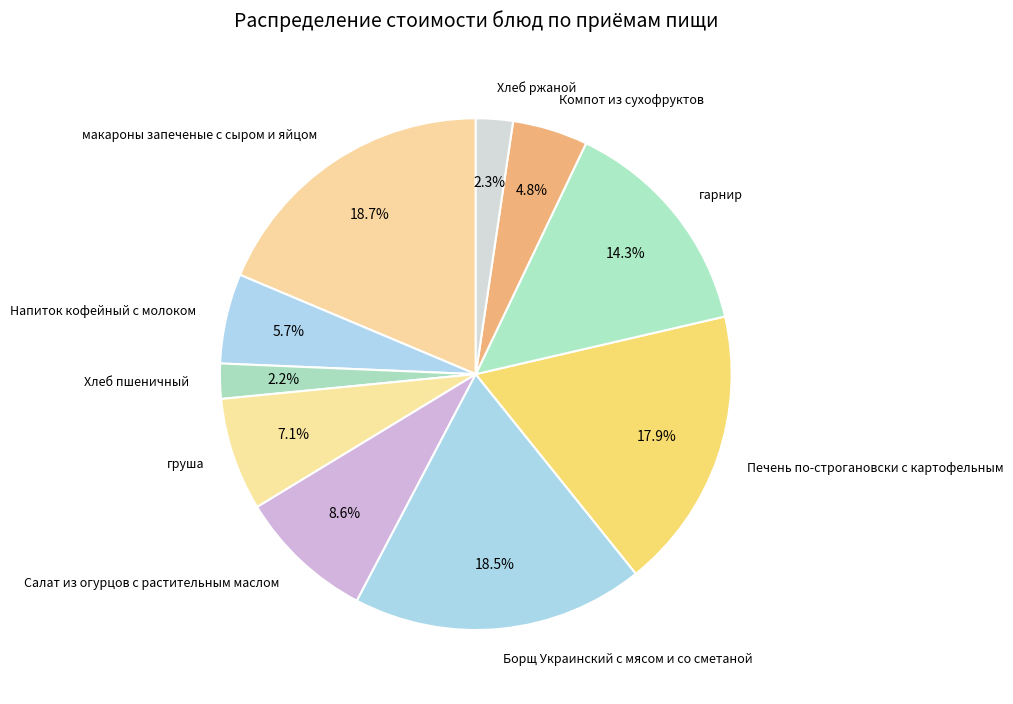

Is there a majority slice in this chart?

No